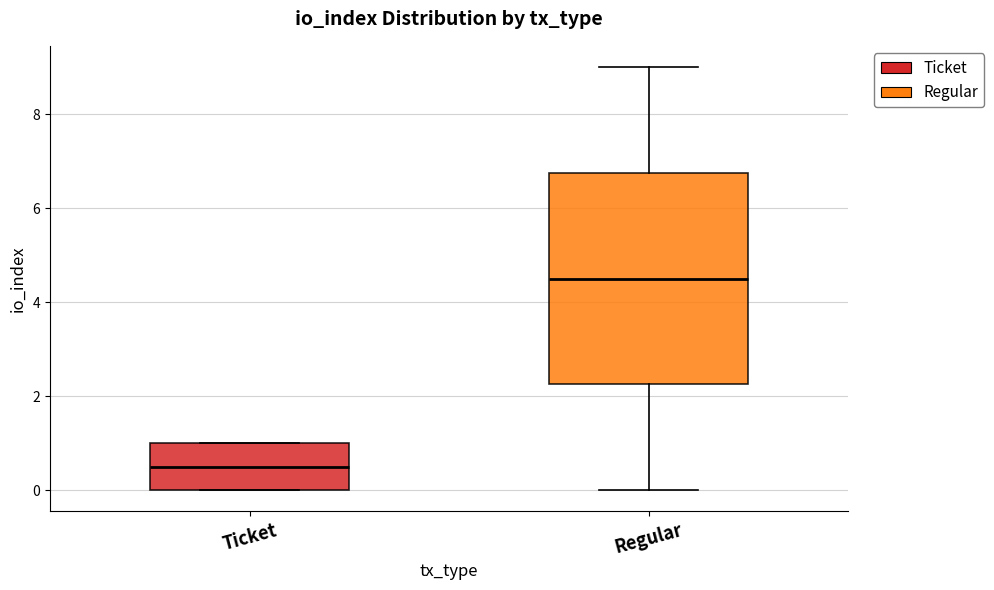

Where is the lower edge of the box for Regular on the y-axis? The values are not printed on the chart, so give them approximately, as read against the axis.

2.2